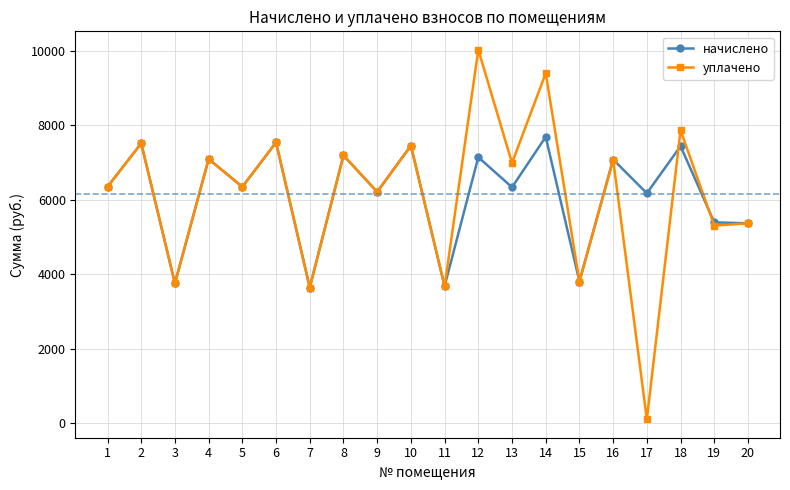

How many categories are shown in the chart?

20